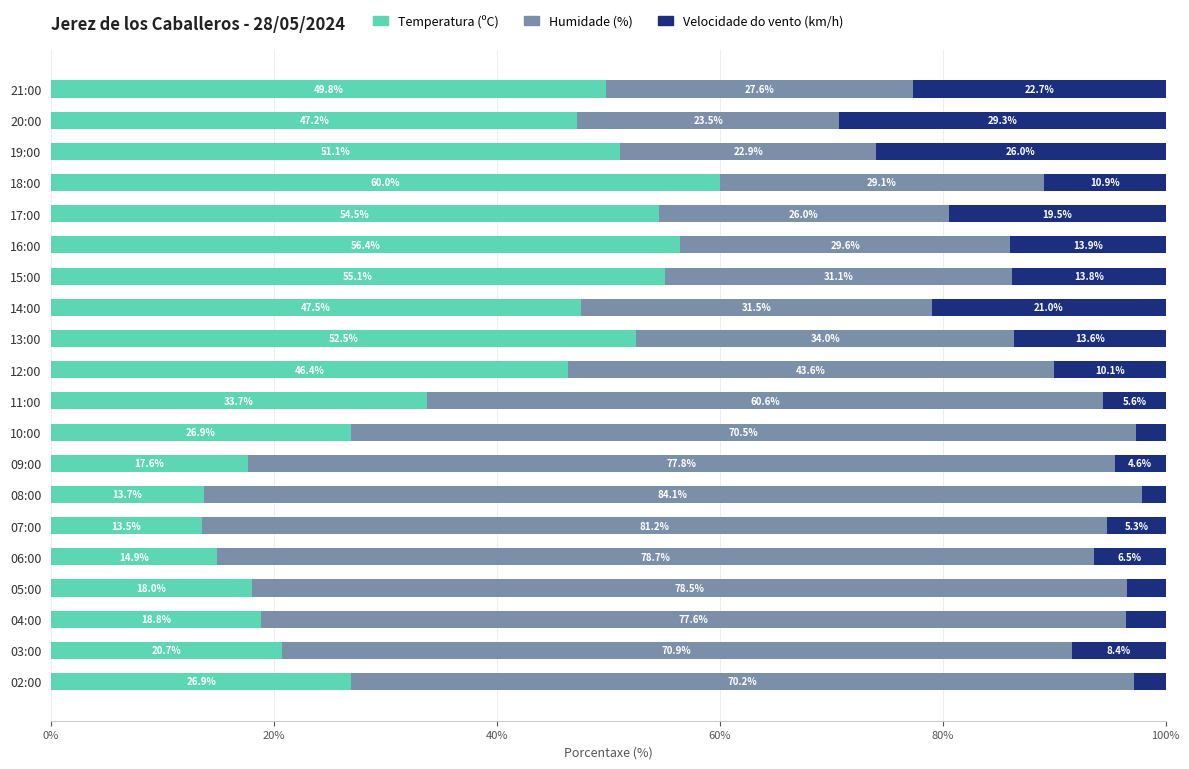

Where is Temperatura (ºC) nearest to the value 36?

11:00